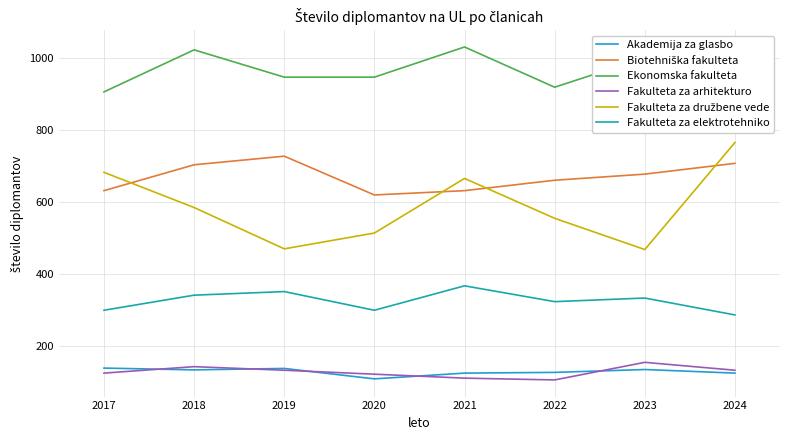

How many series are shown in this chart?

6